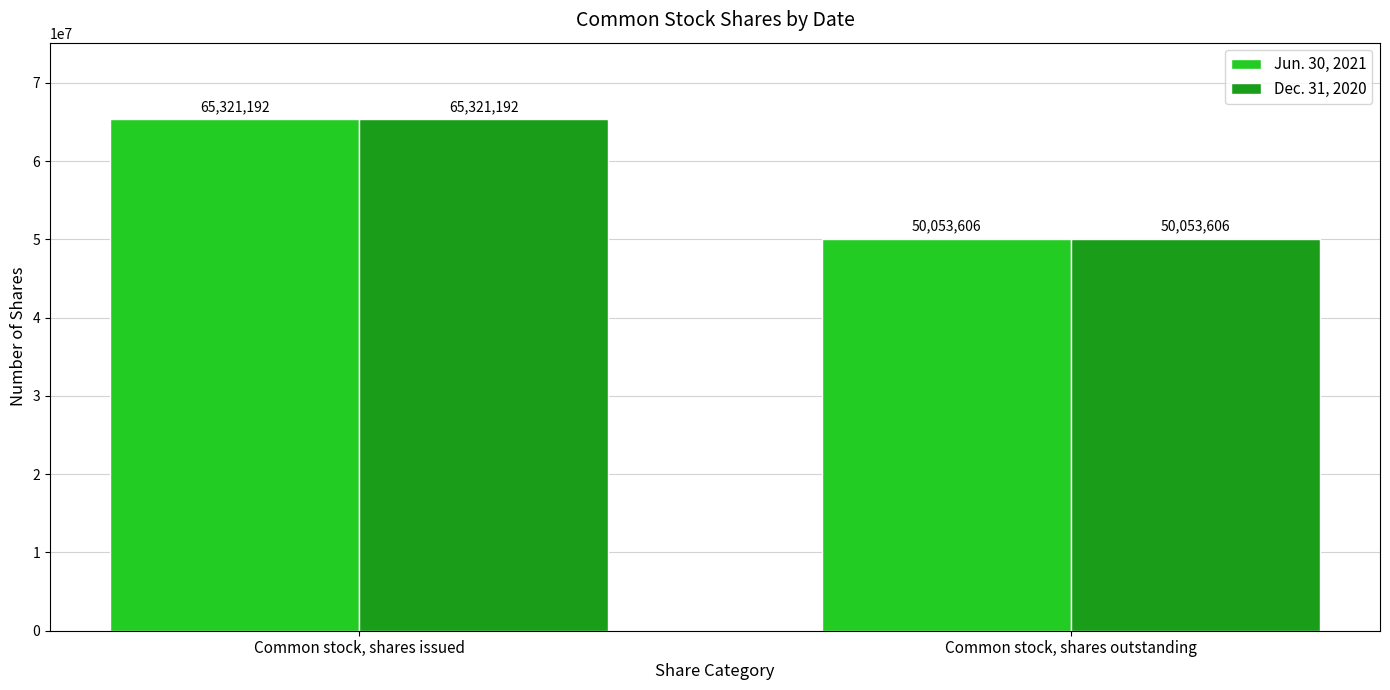

What is the label of the 1st bar from the right?

Common stock, shares outstanding